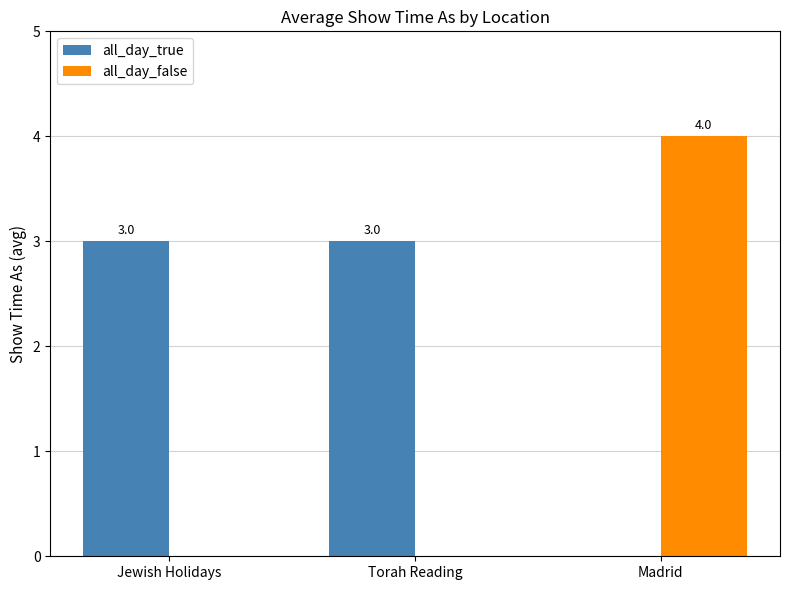

What is the total value across all series at Jewish Holidays?

3